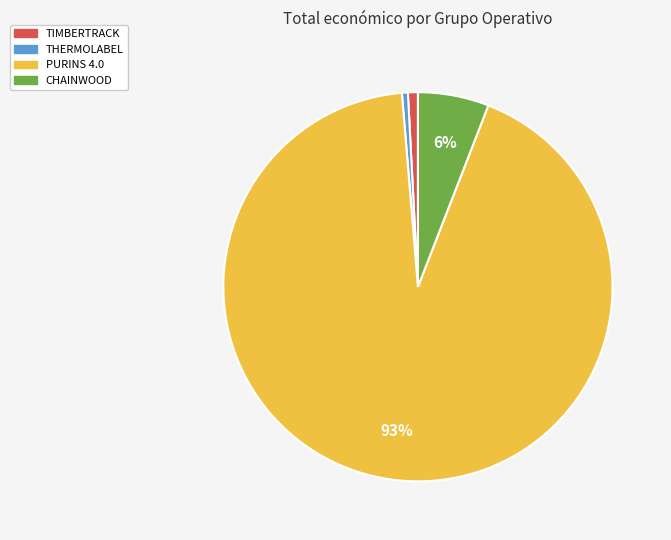

How many segments does this pie chart have?

4